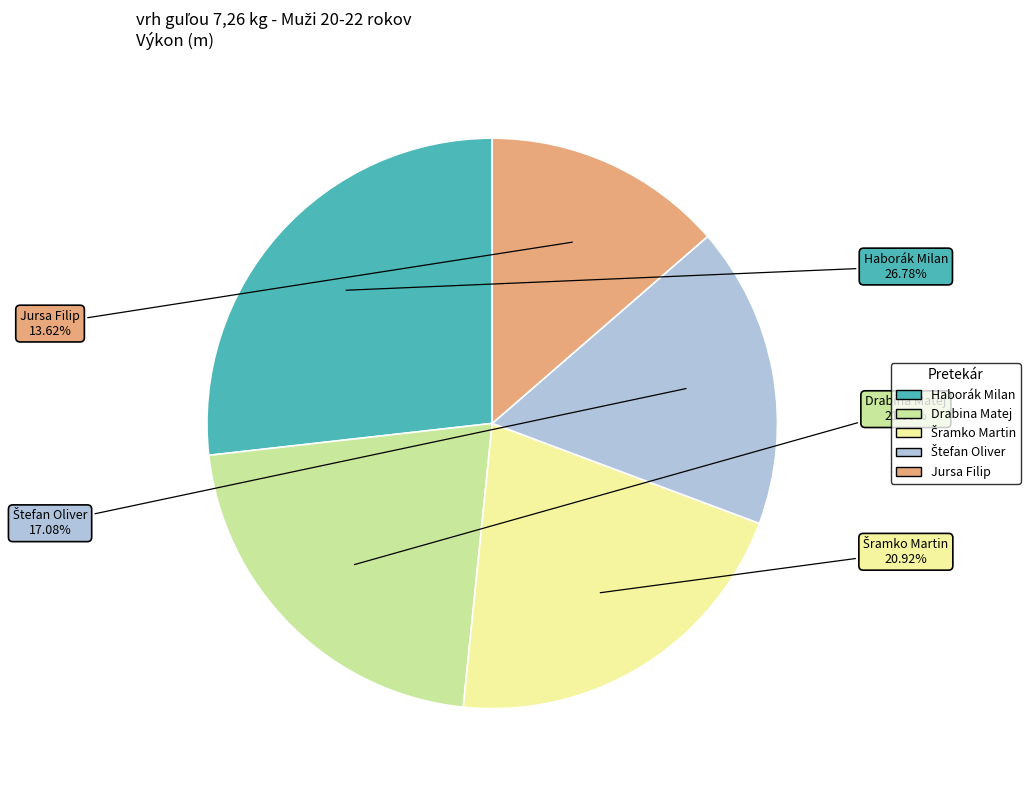

Count the number of slices in the pie.

5